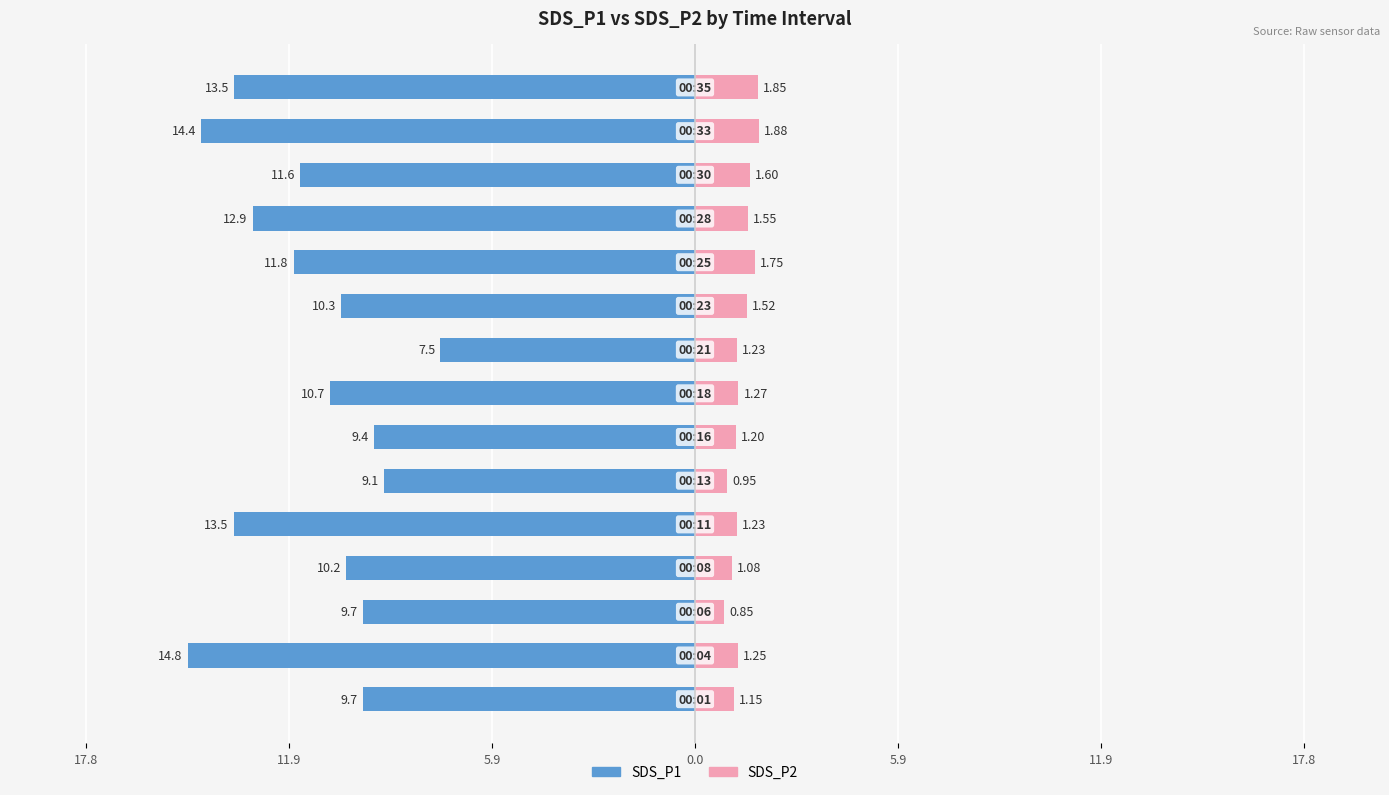

Count the number of data series in this chart.

2